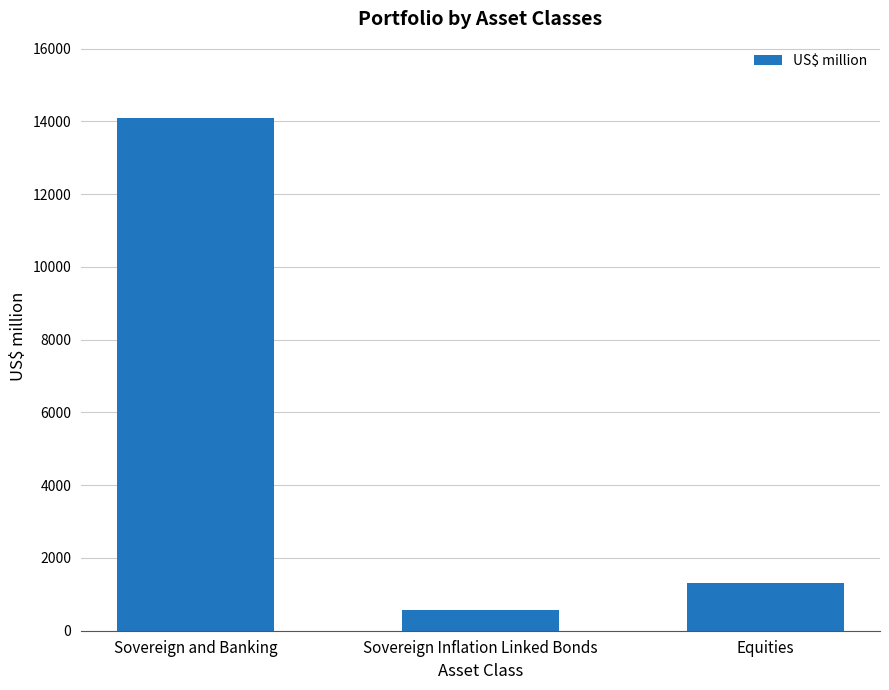

What is the difference between the values at Sovereign Inflation Linked Bonds and Equities?

743.6